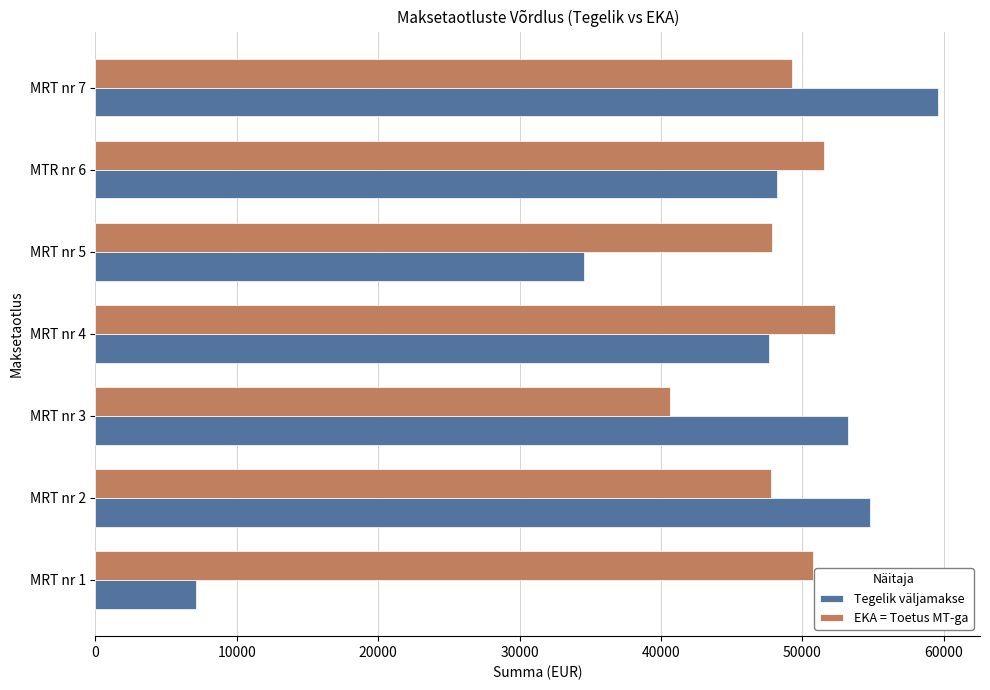

Which series changed the most between MRT nr 3 and MTR nr 6?

EKA = Toetus MT-ga